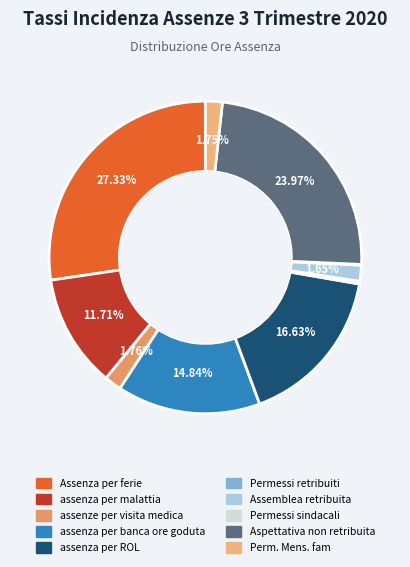

Which slice is the largest?

Assenza per ferie